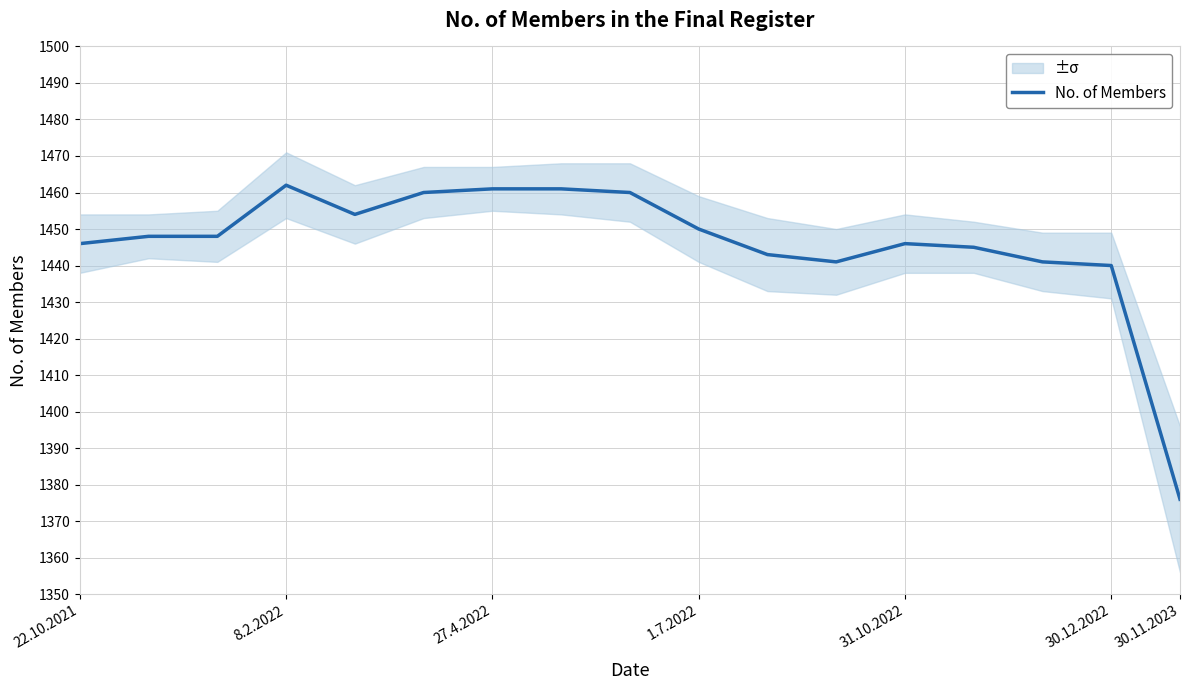

What is the average value?

1446